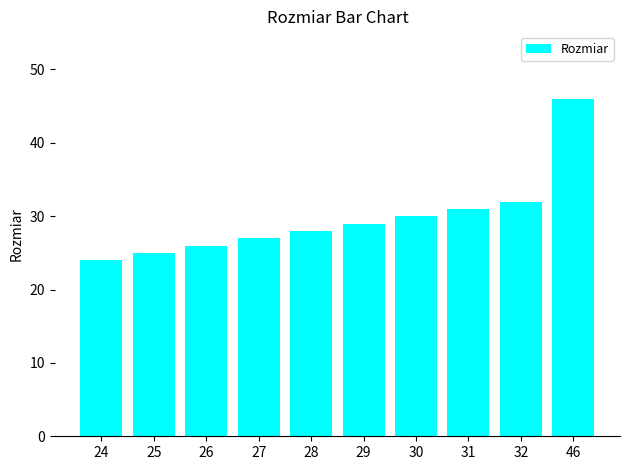

The chart shows a value of 25 at 25. True or false?

True